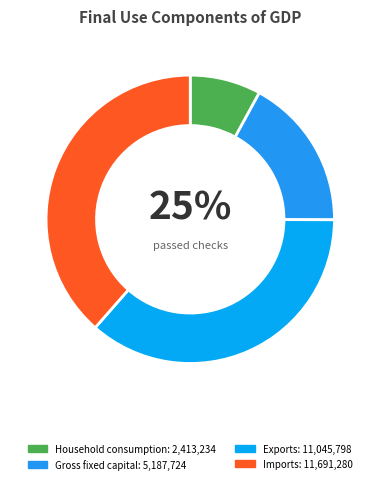

Is it true that 1998 Q1 is 4% of the pie?

False